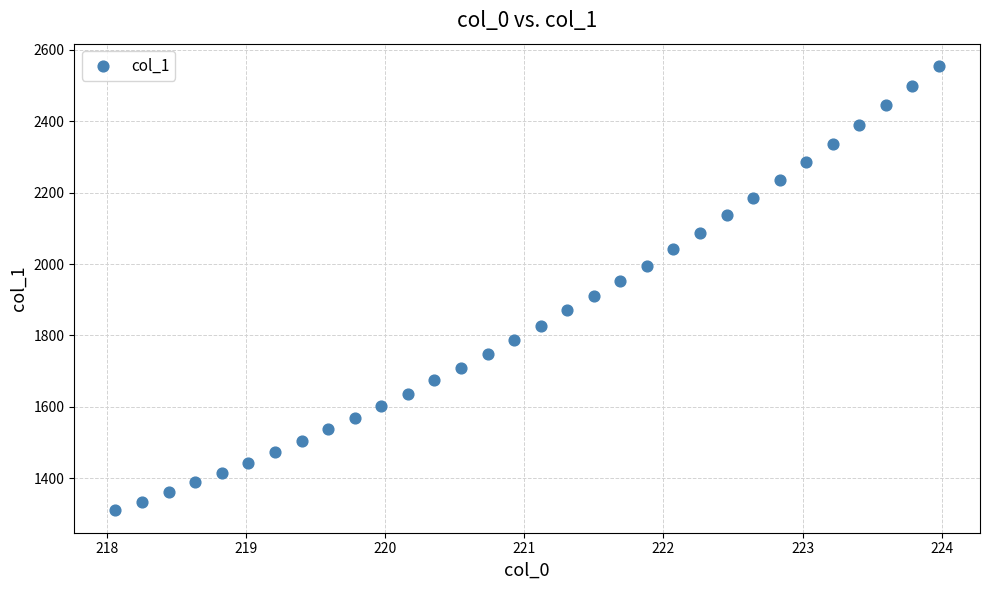

What is the range of X values (max minus min)?

5.9